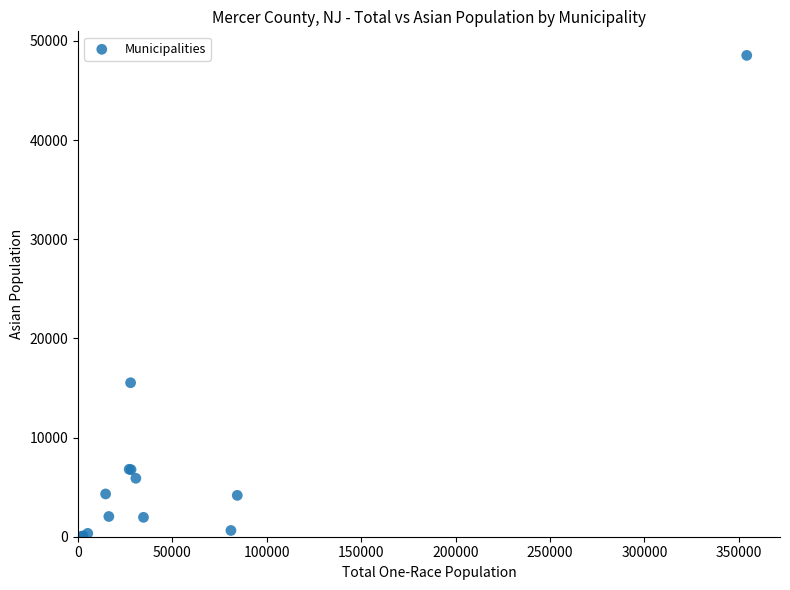

What Y value in the scatter plot is closest to 24282?

15527